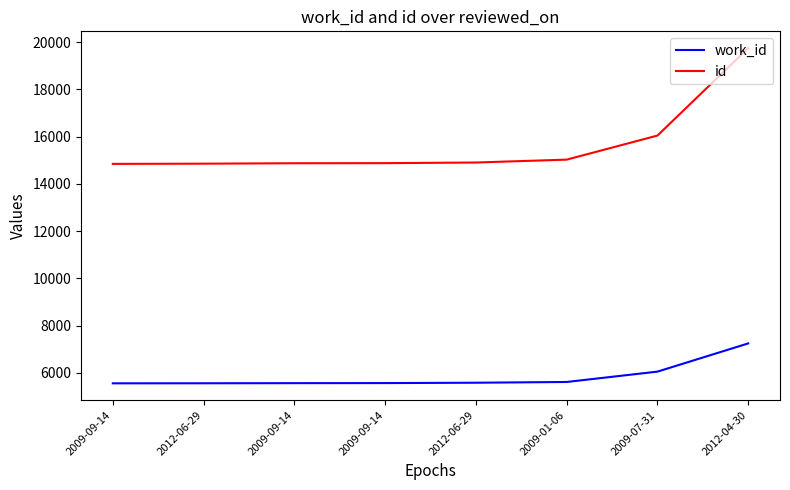

At which category is the sum across all series the highest?

2012-04-30